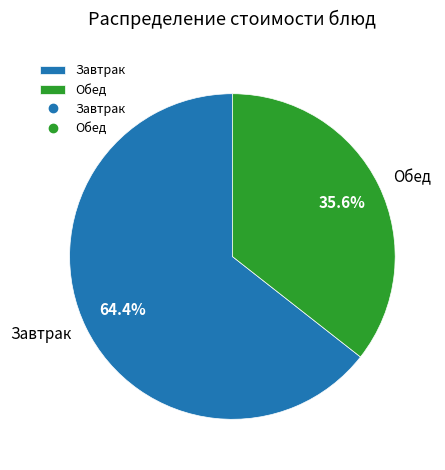

What percentage do Обед and Завтрак together represent?

100.0%